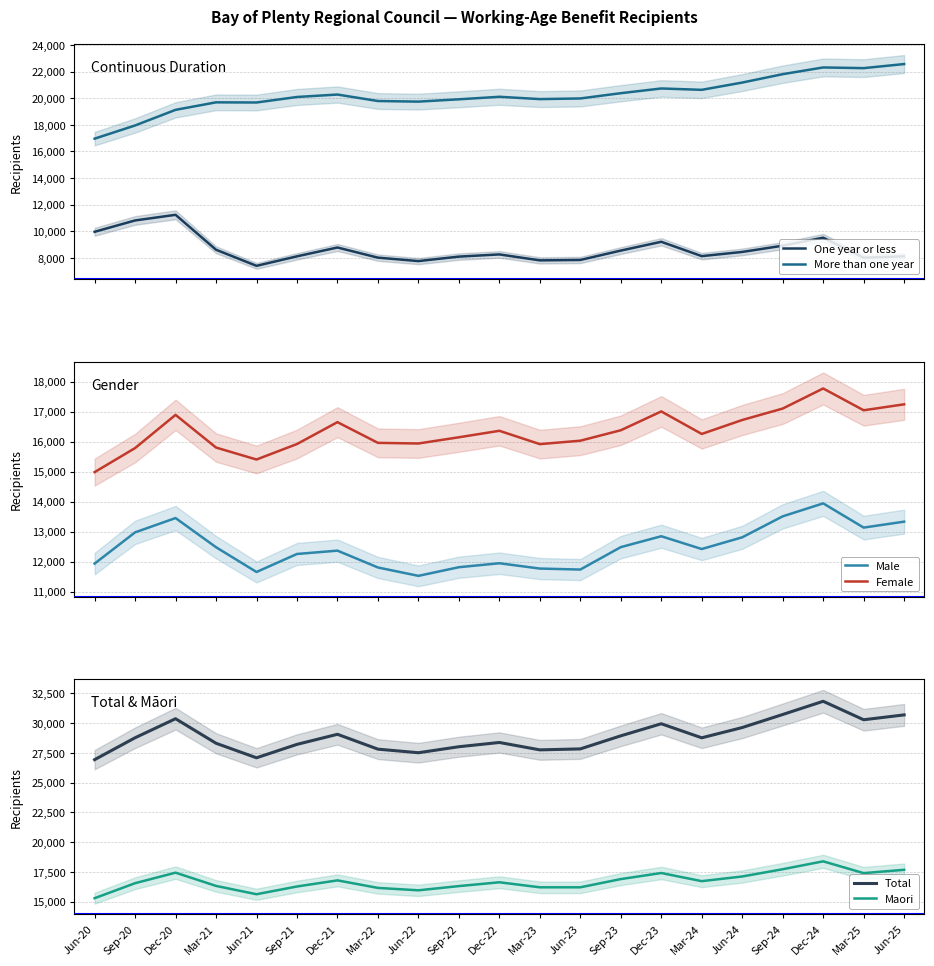

True or false: Female and More than one year intersect in this chart.

False